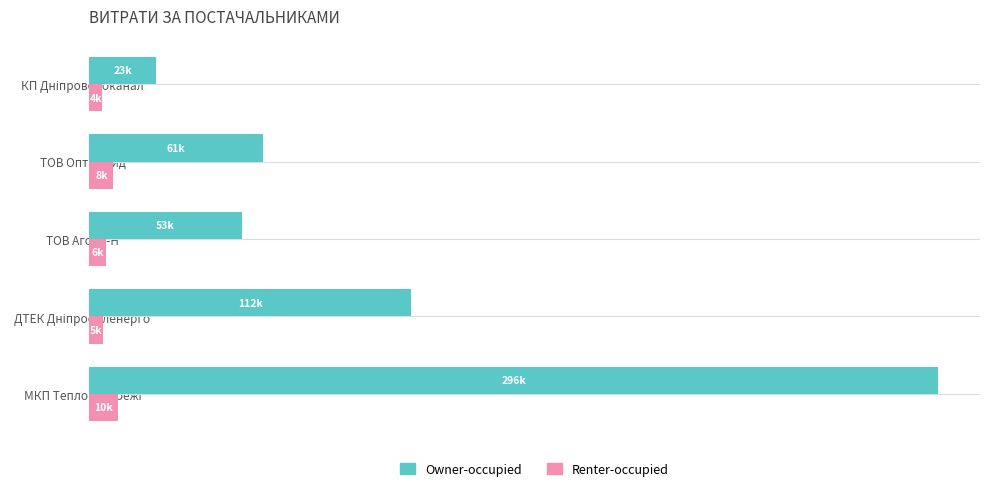

What are all the series names shown in the legend?

Owner-occupied, Renter-occupied